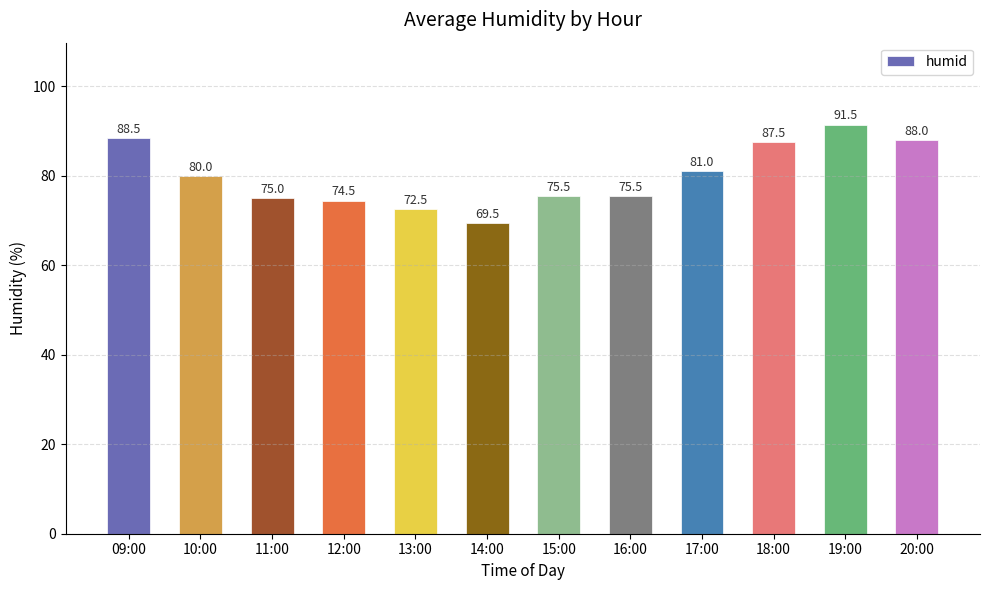

What is the change in value from 11:00 to 19:00?

+16.5